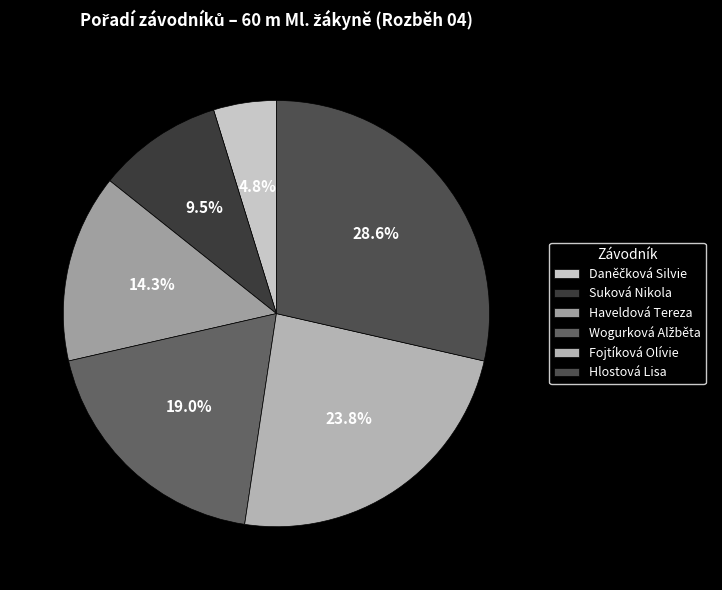

Is the sum of Fojtíková Olívie and Daněčková Silvie greater than half?

No